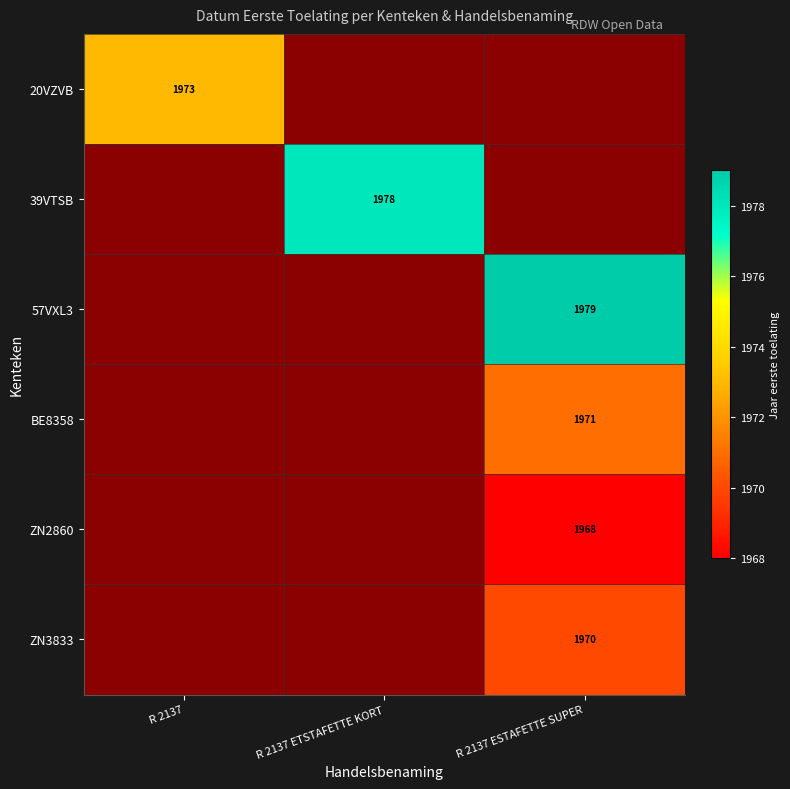

At which label does 20VZVB reach its peak?

R 2137